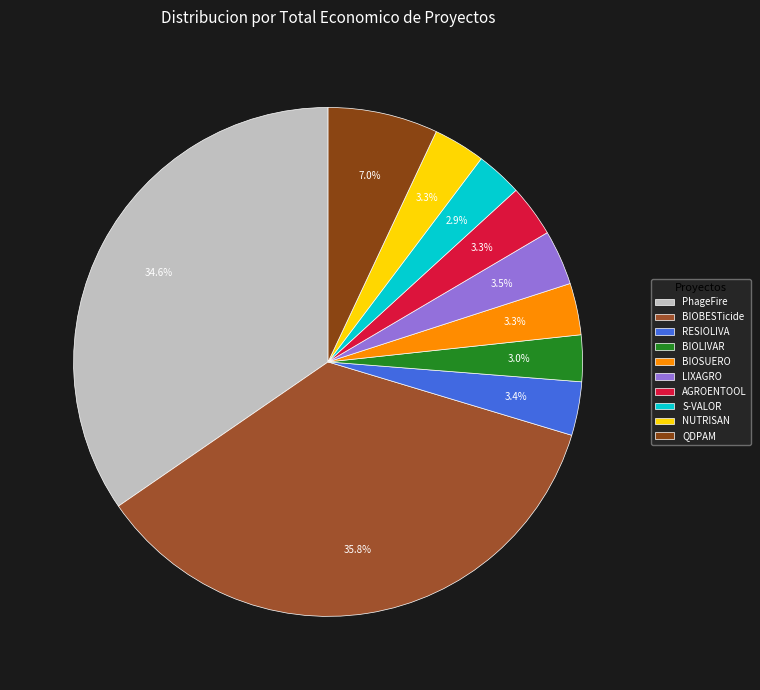

Rank the categories by value from highest to lowest.

BIOBESTicide, PhageFire, QDPAM, LIXAGRO, RESIOLIVA, AGROENTOOL, NUTRISAN, BIOSUERO, BIOLIVAR, S-VALOR